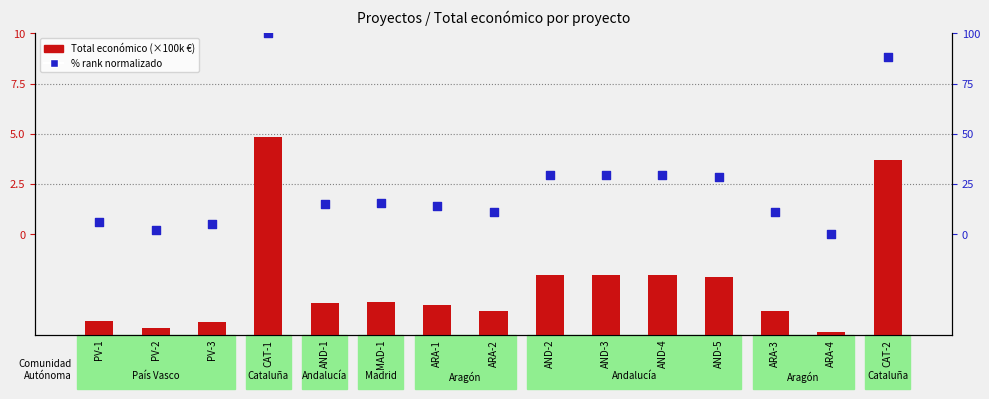

At which category is the sum across all series the highest?

CAT-1